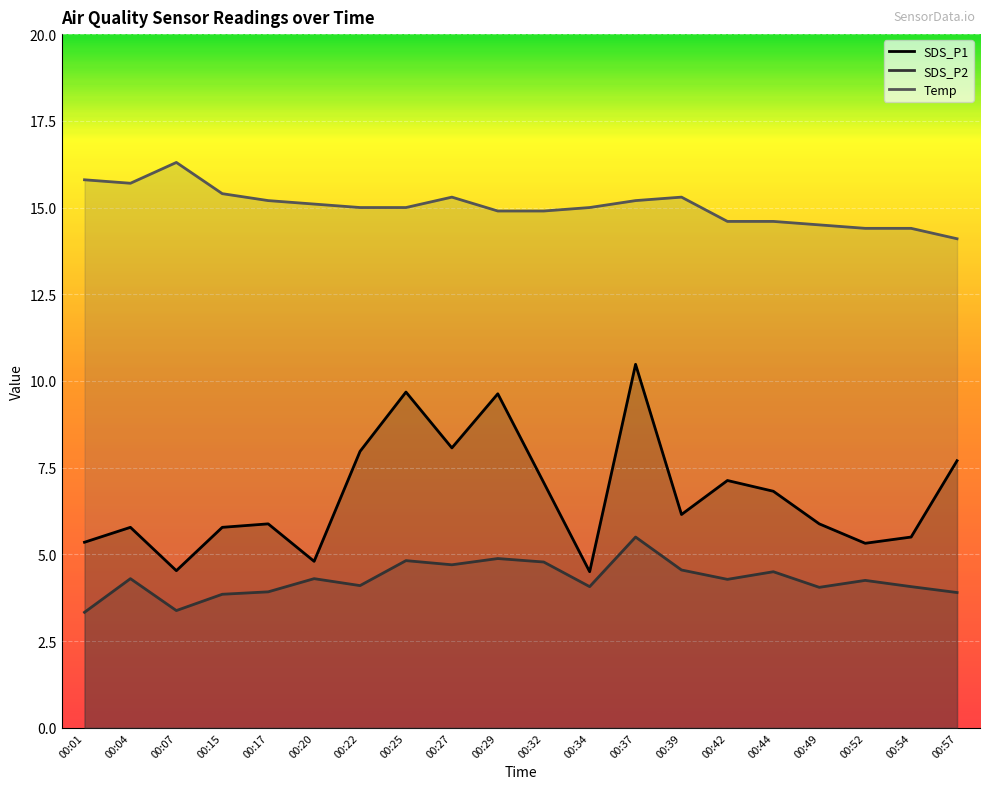

Which category has the highest value across all series?

00:07